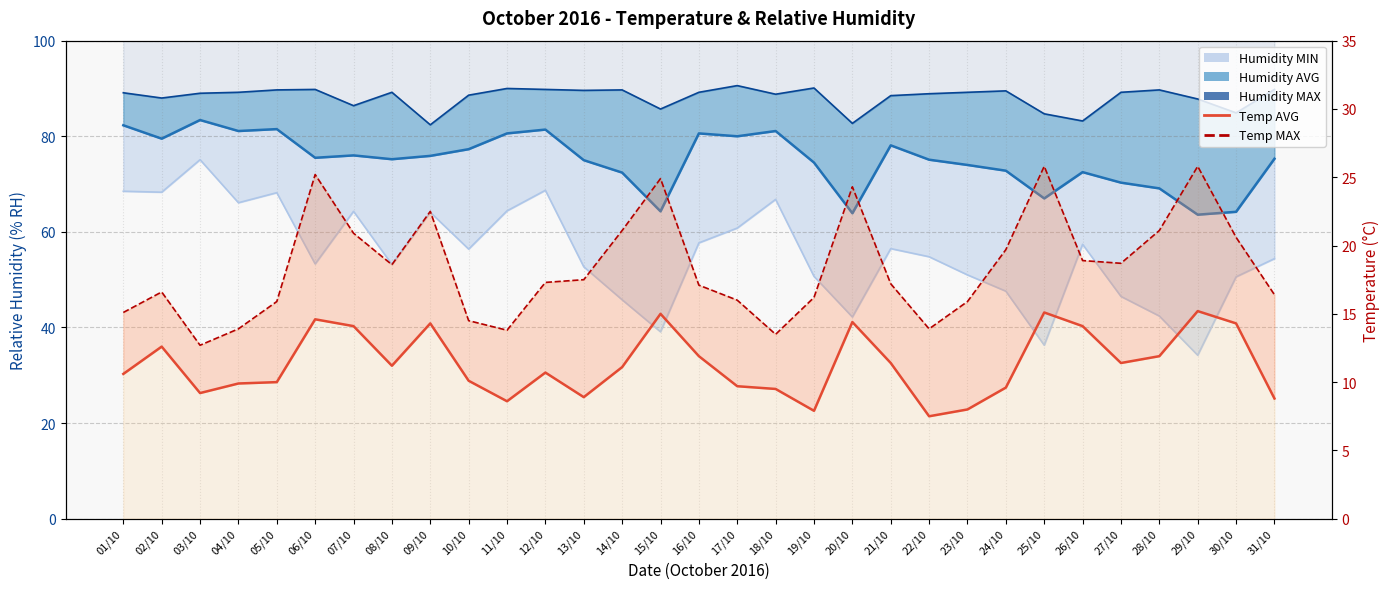

At which category does the chart reach its peak across all series?

17/10